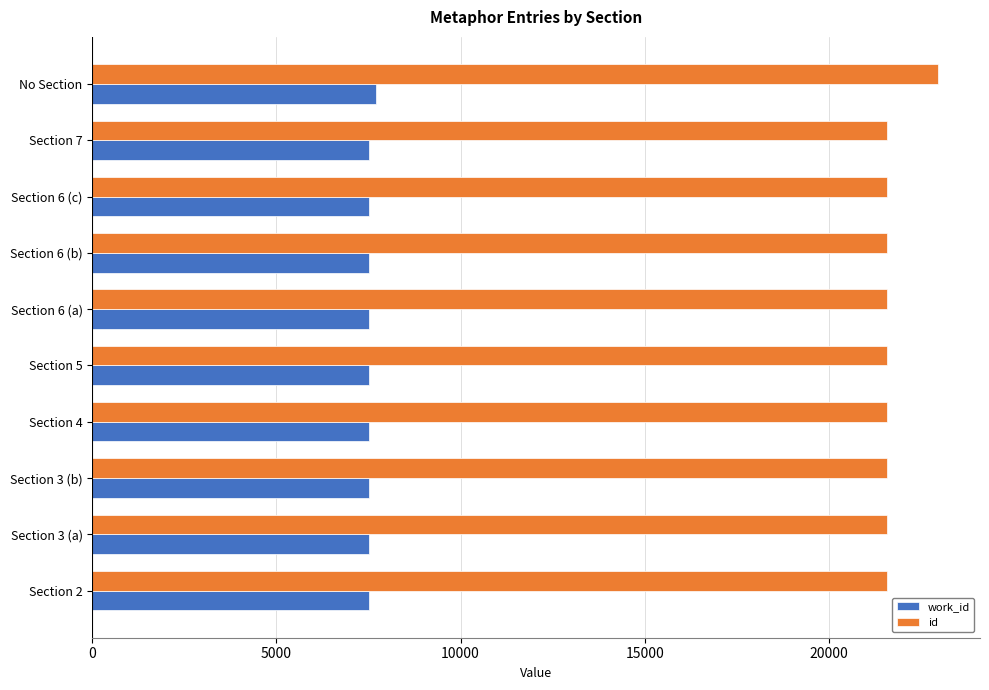

What is the total value across all series at Section 7?

29102